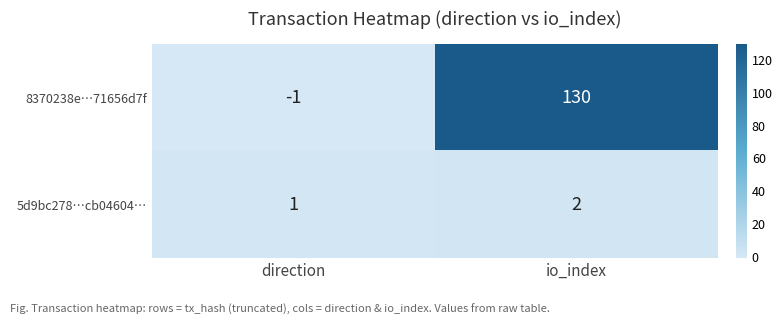

Reading left to right, extract all data points from this chart.

8370238e…71656d7f: direction=-1	io_index=130
5d9bc278…cb04604…: direction=1	io_index=2